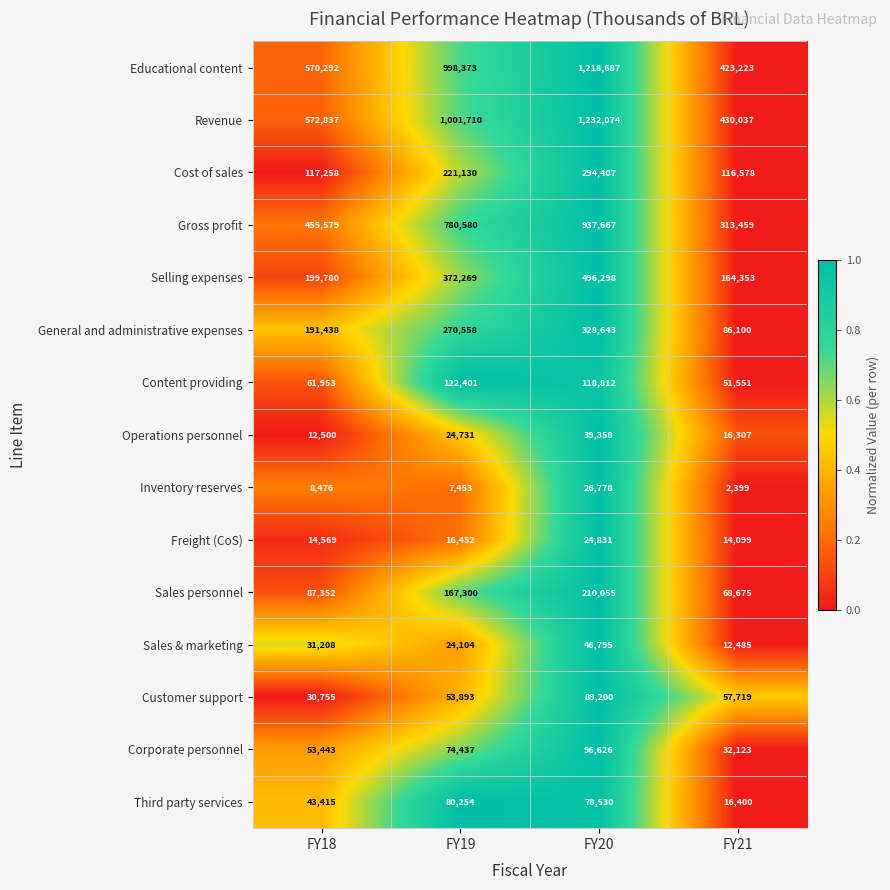

Which series has the largest total across all categories?

Revenue